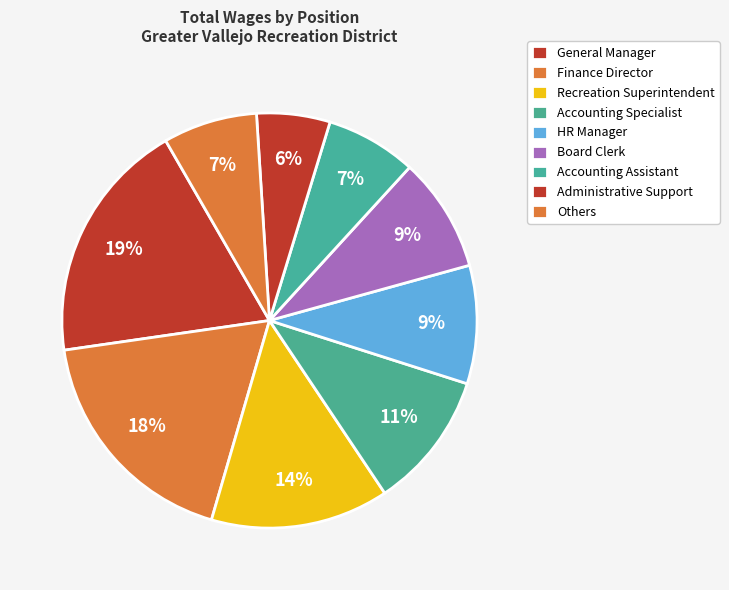

Approximately how many times larger is the value at HR Manager compared to Recreation Superintendent?

0.7